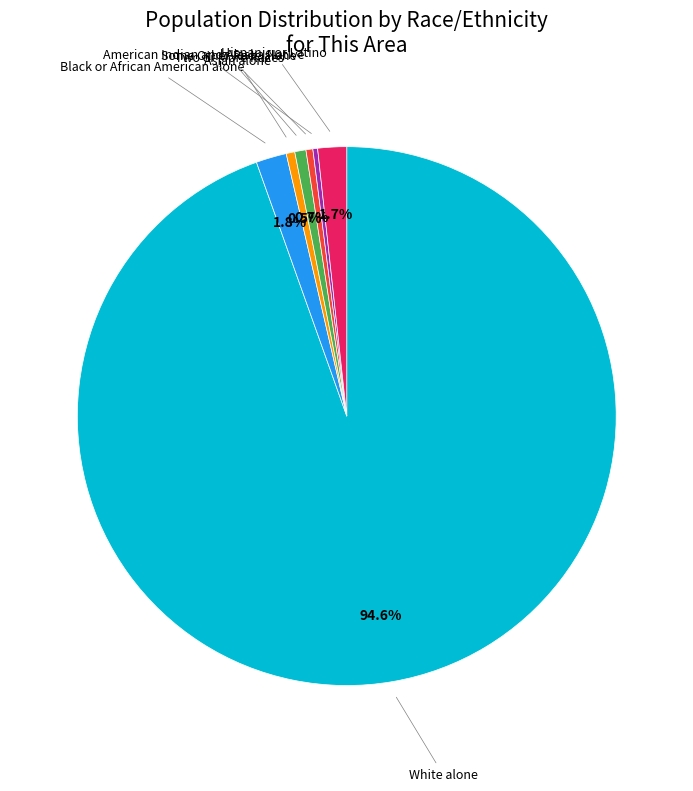

Is there a majority slice in this chart?

Yes